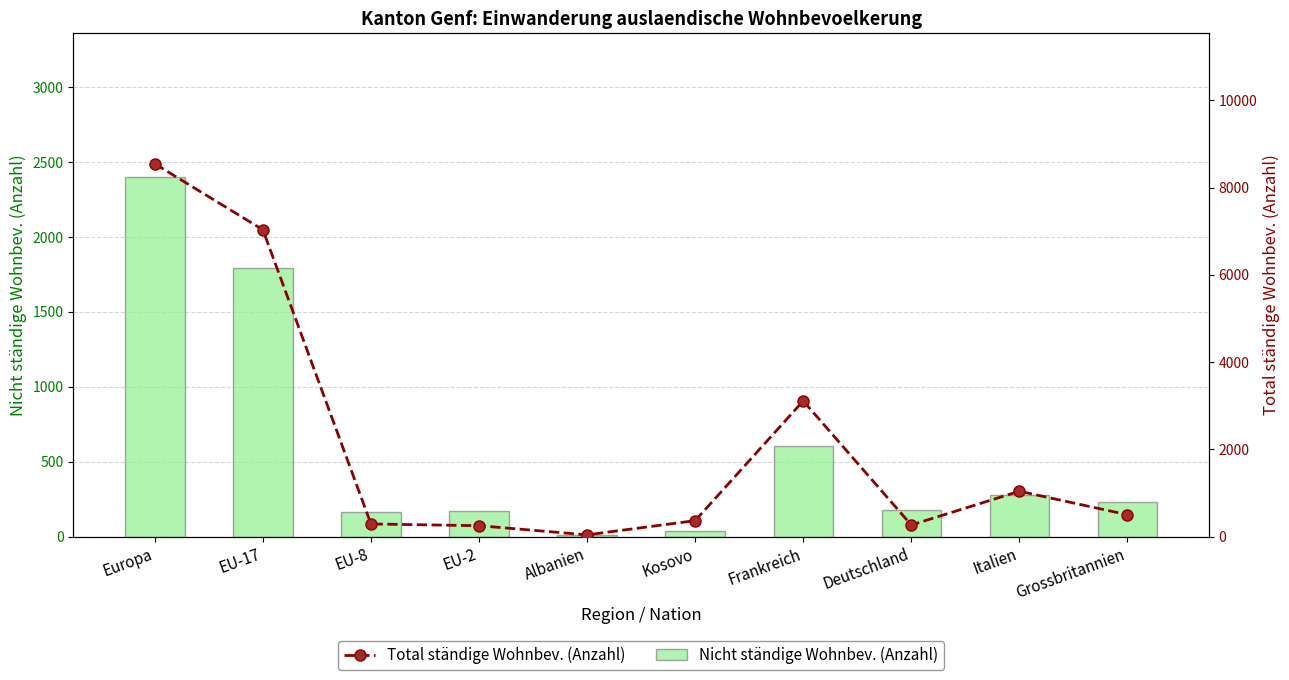

The value of Total (col_1) at Europa is 5475. True or false?

False